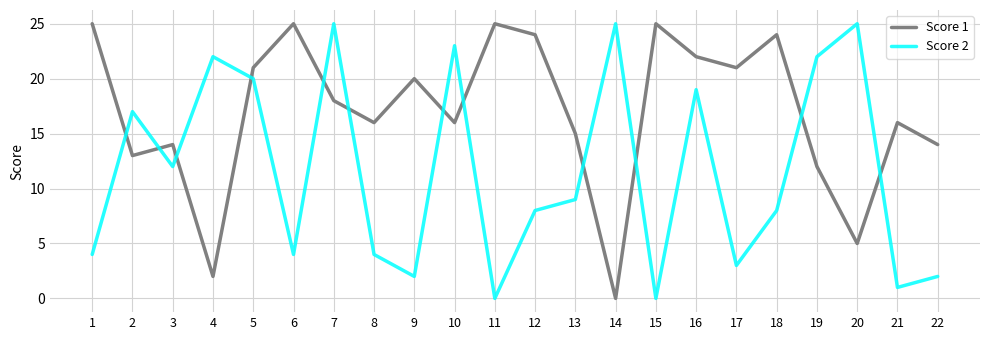

The Score 2 series shows 6 at 3. True or false?

False